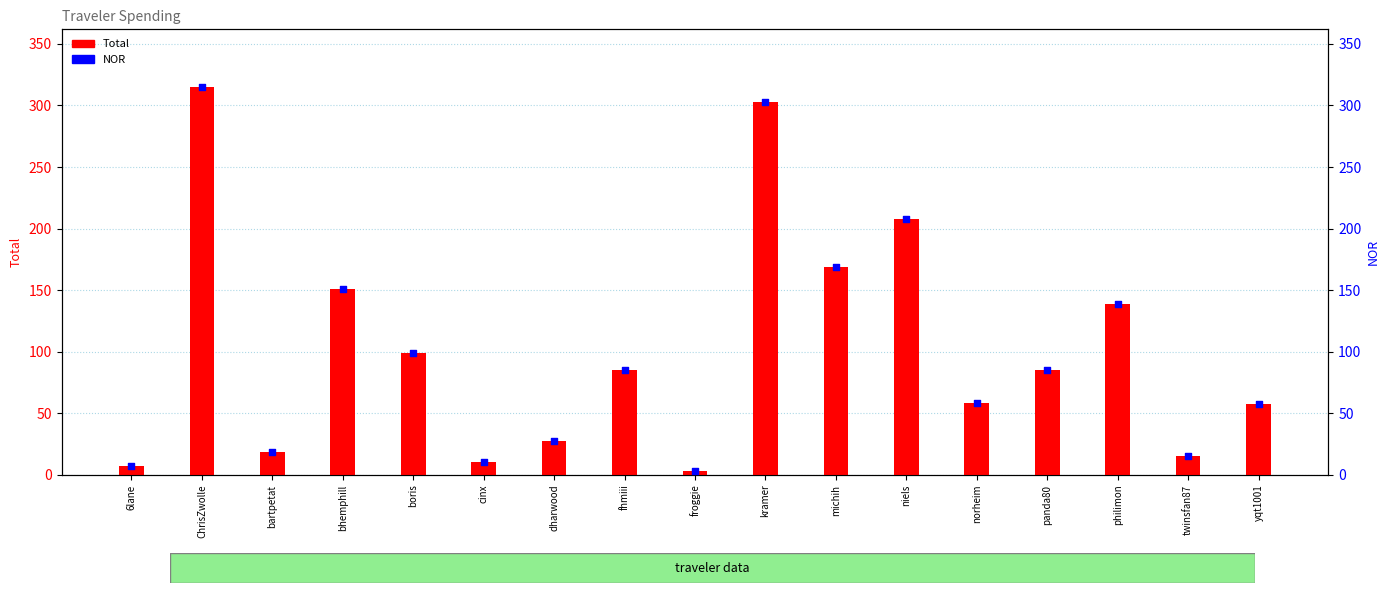

Which series has the largest total across all categories?

Total